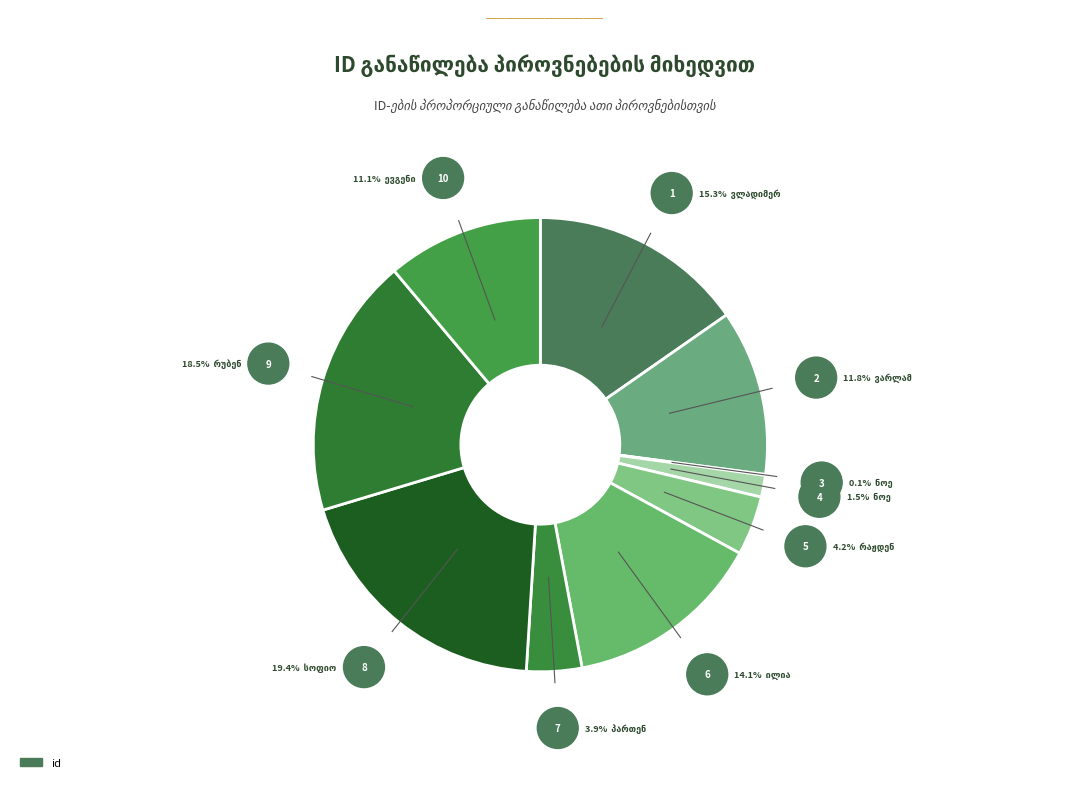

Is there any slice that represents more than half of the pie?

No